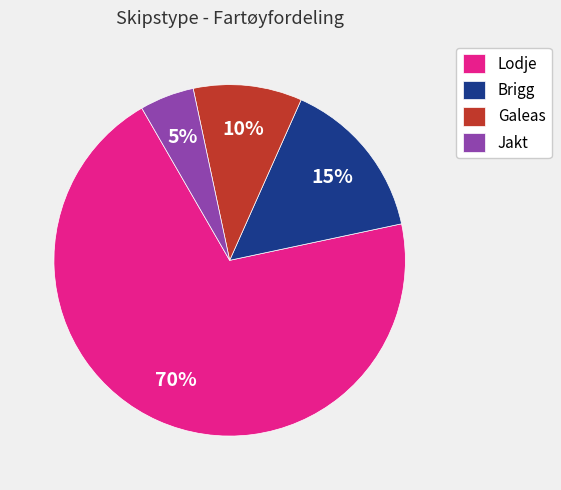

Is there any slice that represents more than half of the pie?

Yes